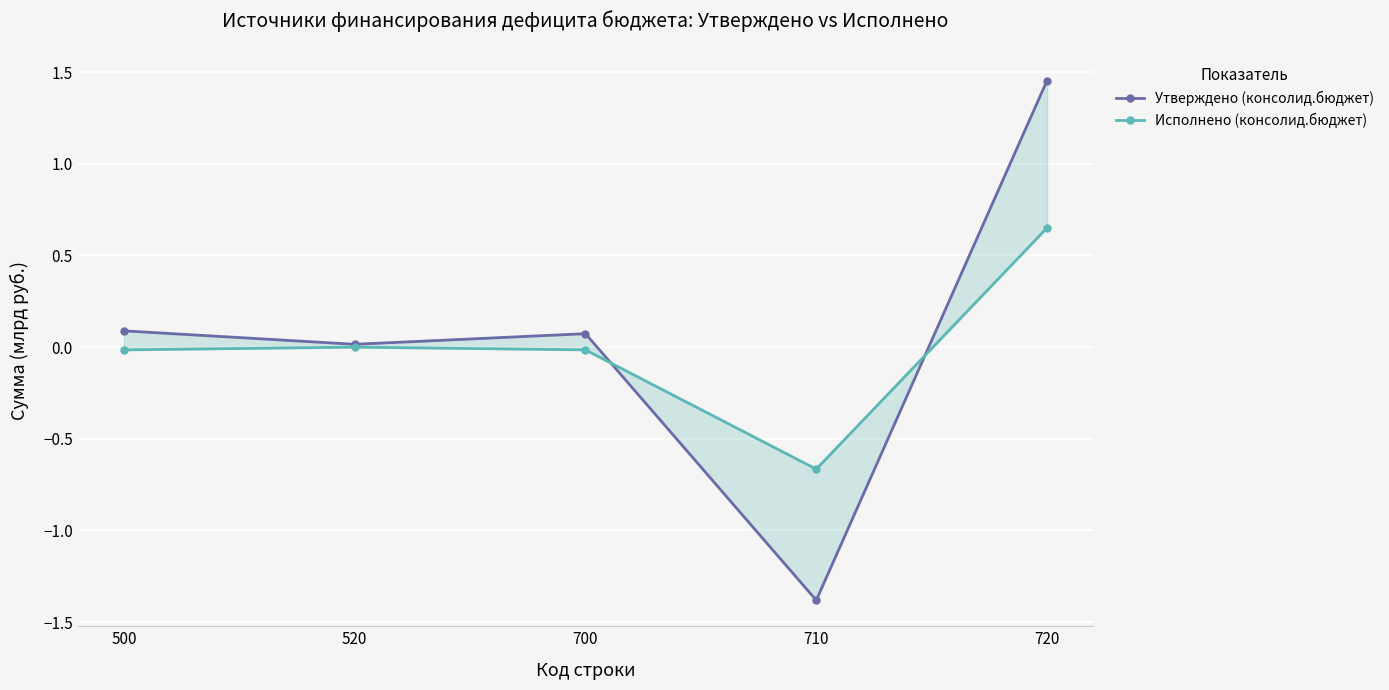

At how many categories does at least one series exceed 0?

4